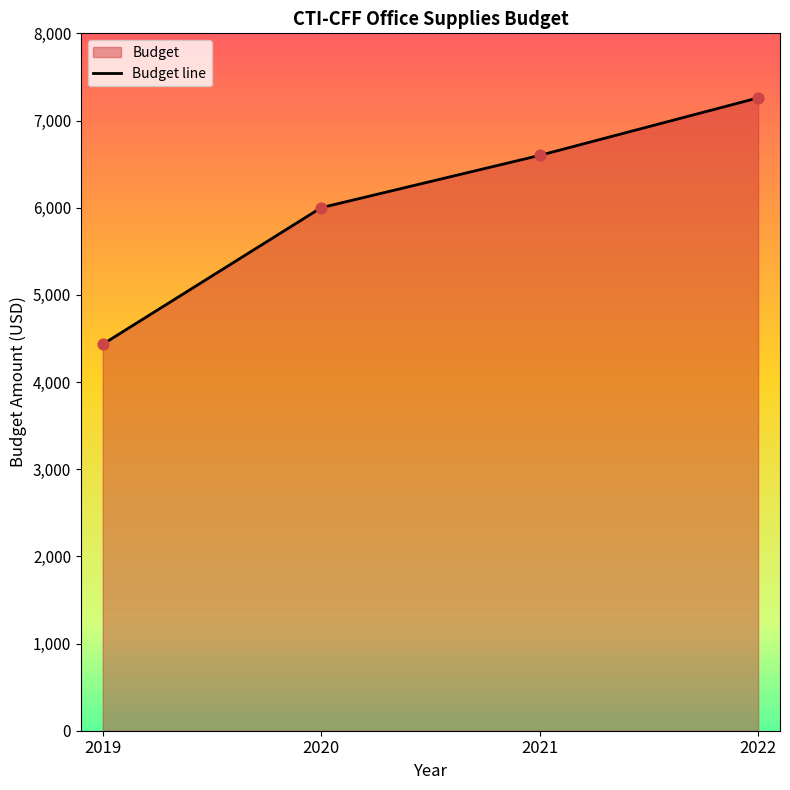

What is the change in value from 2019 to 2022?

+2826.9